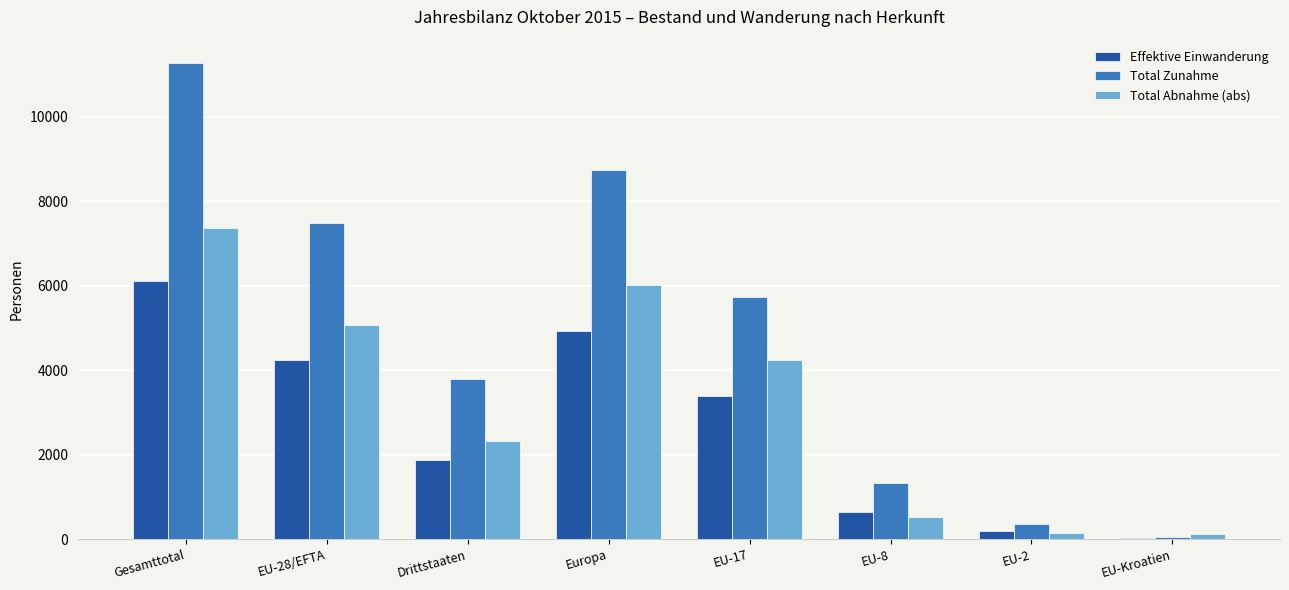

What are all the series names shown in the legend?

Effektive Einwanderung, Total Zunahme, Total Abnahme (abs)